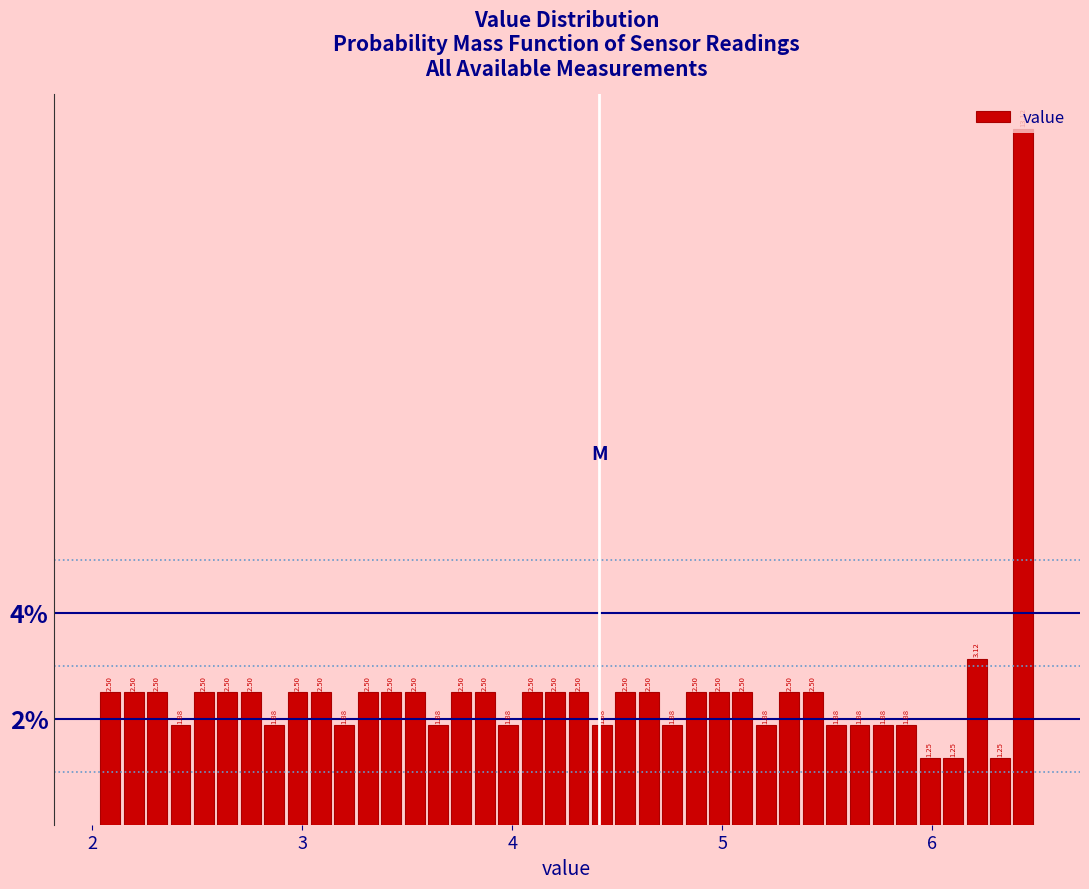

Read against the x-axis, roughly where is the centre of the tallest bar?

6.4